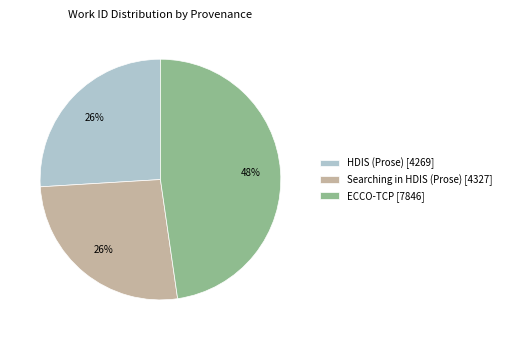

To the nearest percent, what percentage of the pie is HDIS (Prose)?

26%